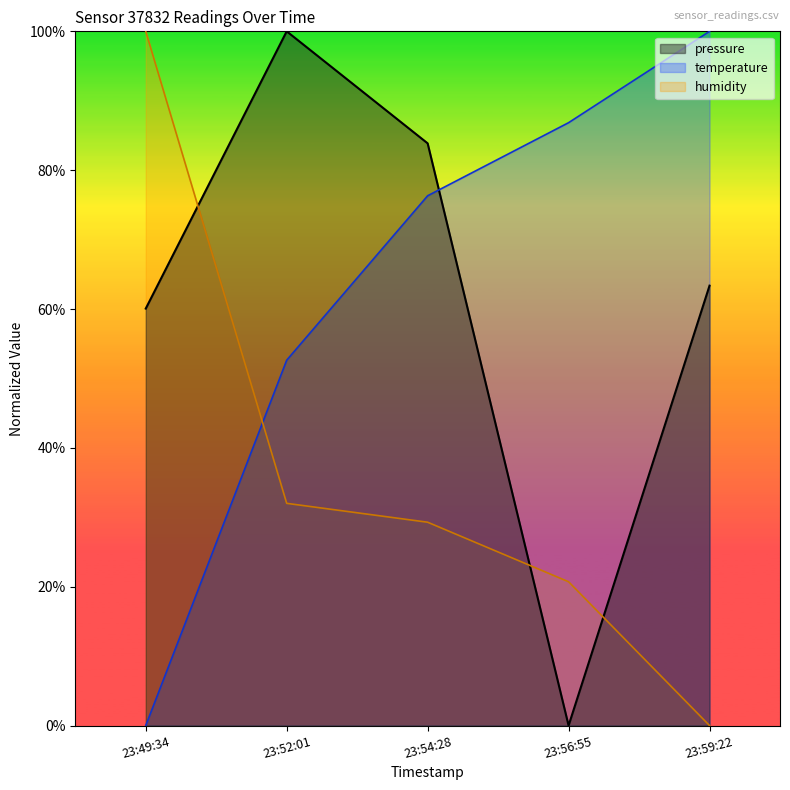

Read the temperature value at 23:52:01.

52.6